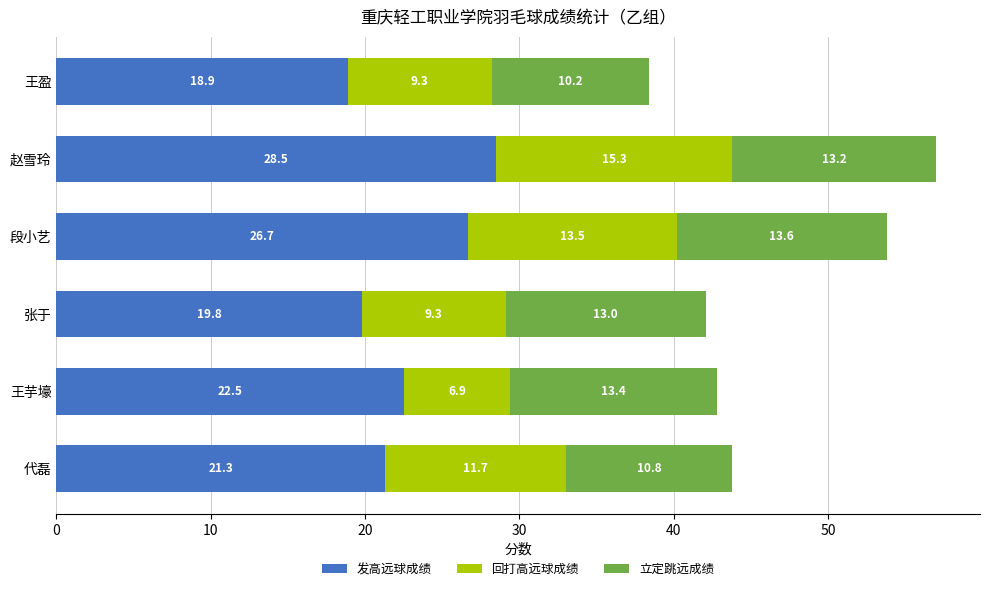

What is the total value across all series at 代磊?

43.8